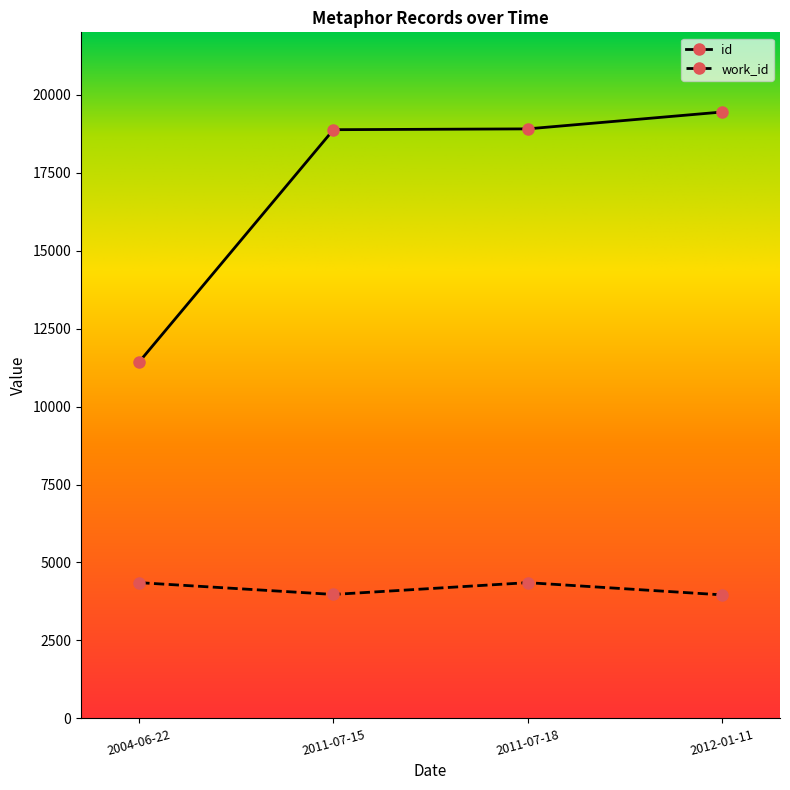

Between 2011-07-15 and 2012-01-11, which series saw the biggest shift?

id